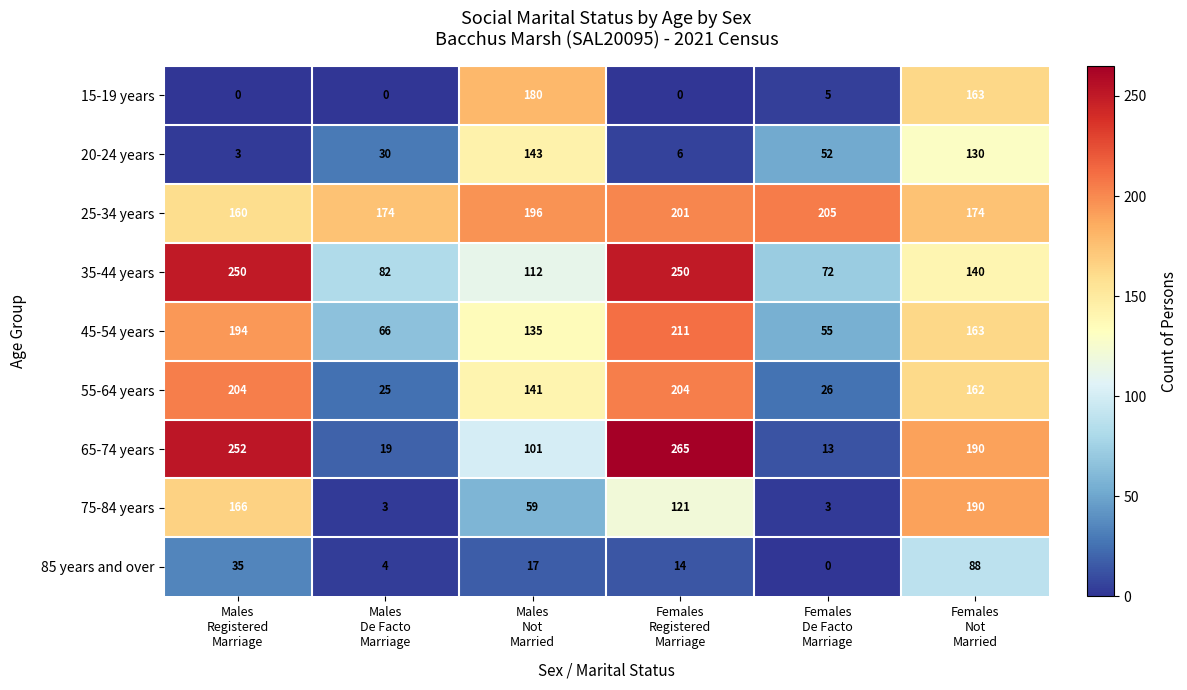

What is the lowest value of the 55-64 years series?

25